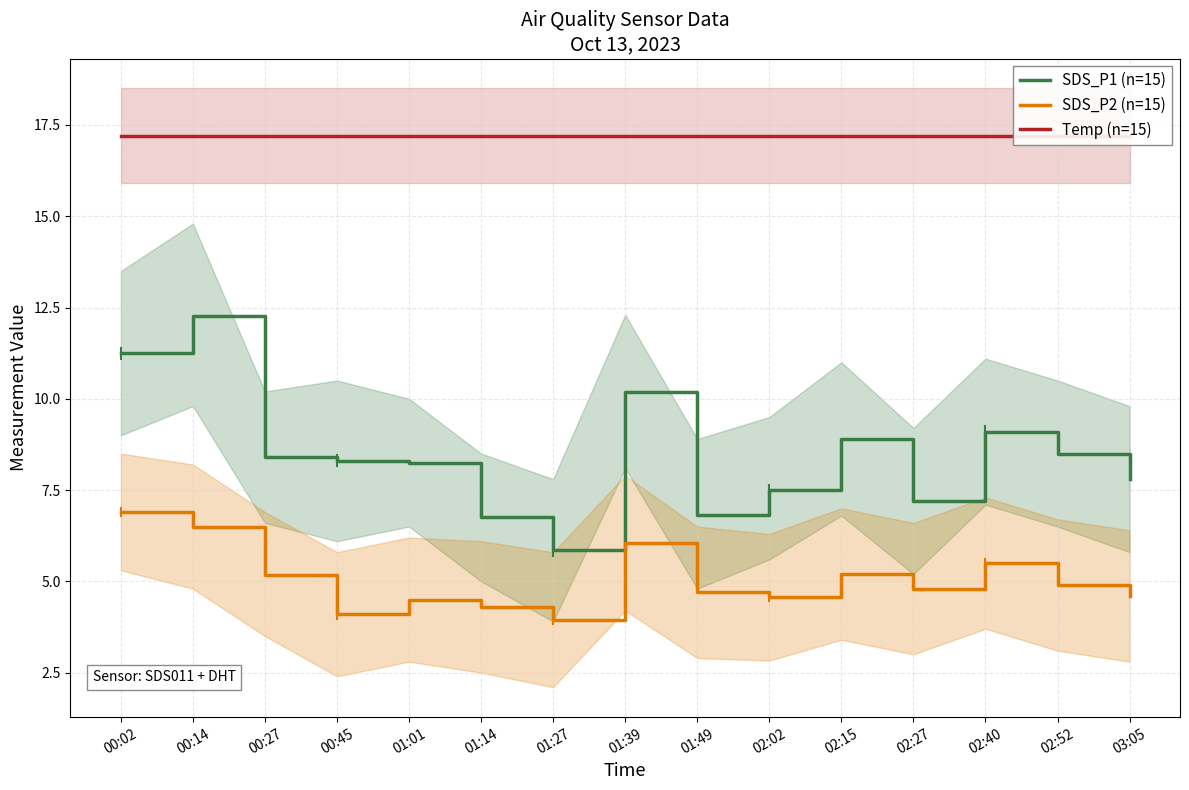

True or false: SDS_P1 (n=15) and SDS_P2 (n=15) cross at least once.

False